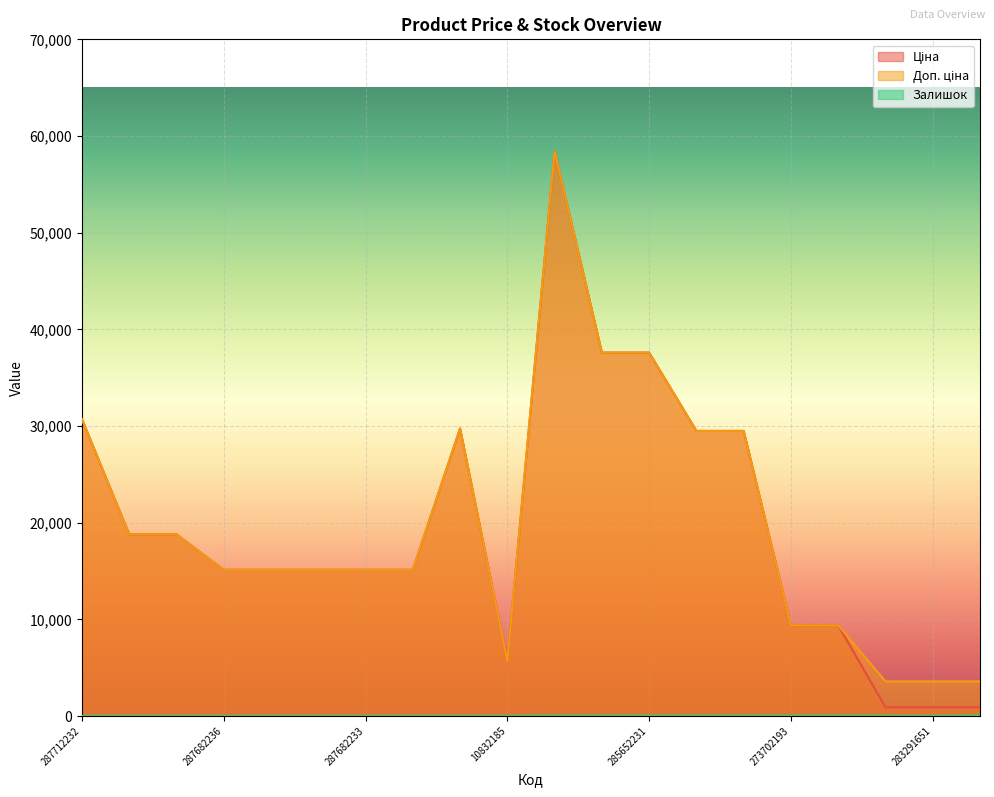

Reading right to left, transcribe all the data shown in this chart.

Ціна: 895.9	895.9	895.9	9384.0	9384.0	29491.5	29491.5	37593.6	37593.6	58426.5	5673.8	29747.2	15120.0	15120.0	15120.0	15120.0	15120.0	18796.8	18796.8	30717.1
Доп. ціна: 3583.6	3583.6	3583.6	9384.0	9384.0	29491.5	29491.5	37593.6	37593.6	58426.5	5673.8	29747.2	15120.0	15120.0	15120.0	15120.0	15120.0	18796.8	18796.8	30717.1
Залишок: 43.0	7.0	7.0	18.0	17.0	13.0	14.0	23.0	13.0	14.0	4.0	0.0	0.0	0.0	0.0	0.0	0.0	0.0	0.0	0.0